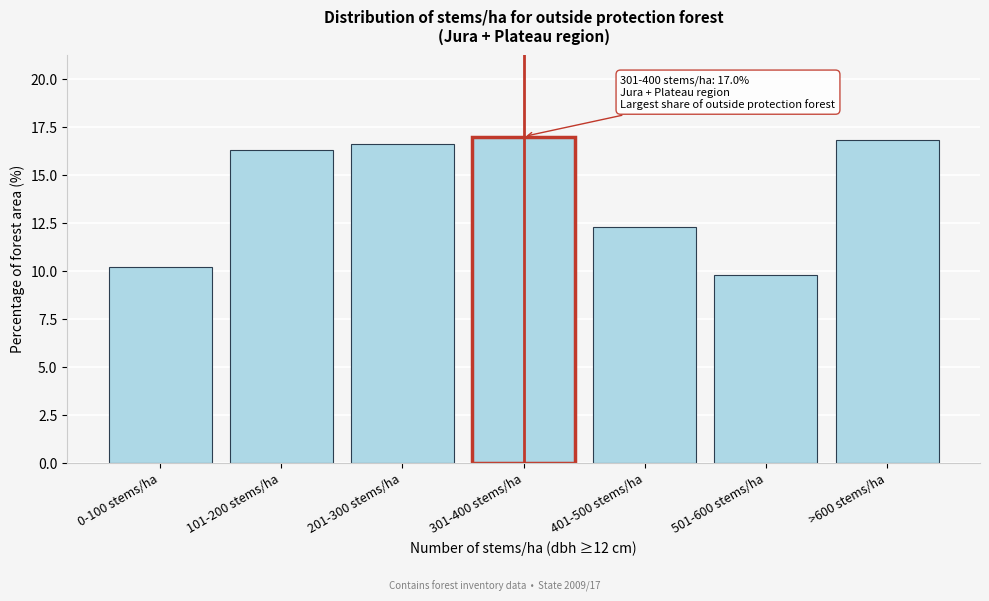

Reading right to left, list all the values displayed in this chart.

16.8	9.8	12.3	17.0	16.6	16.3	10.2